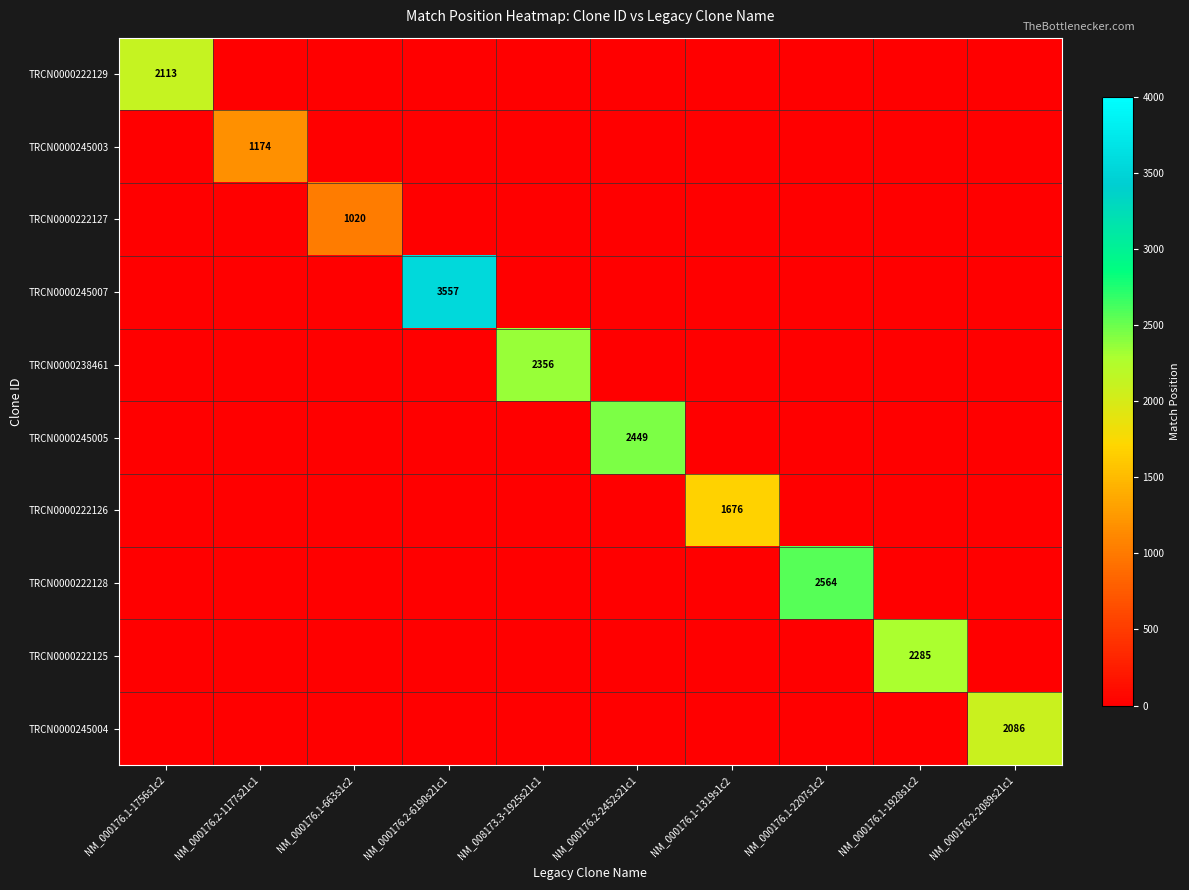

At which category does the chart reach its minimum across all series?

NM_000176.2-1177s21c1